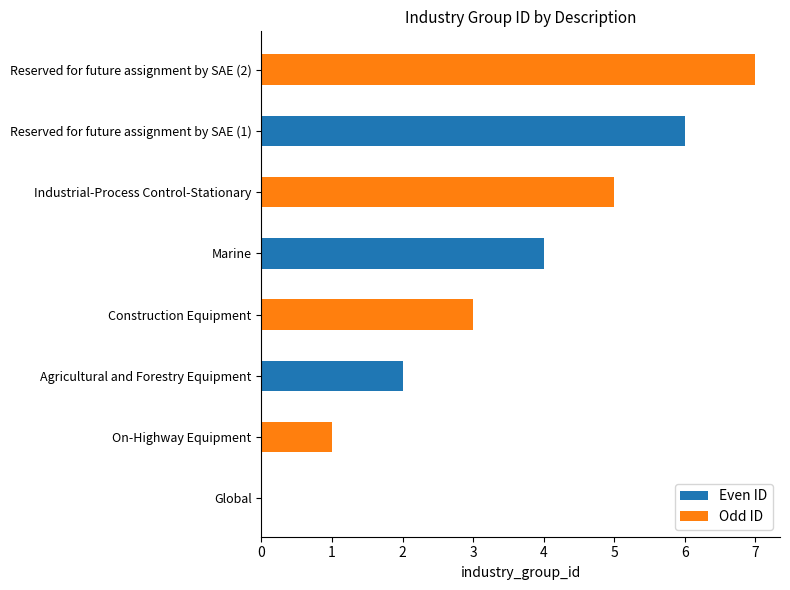

Between Agricultural and Forestry Equipment and Marine, which is larger?

Marine